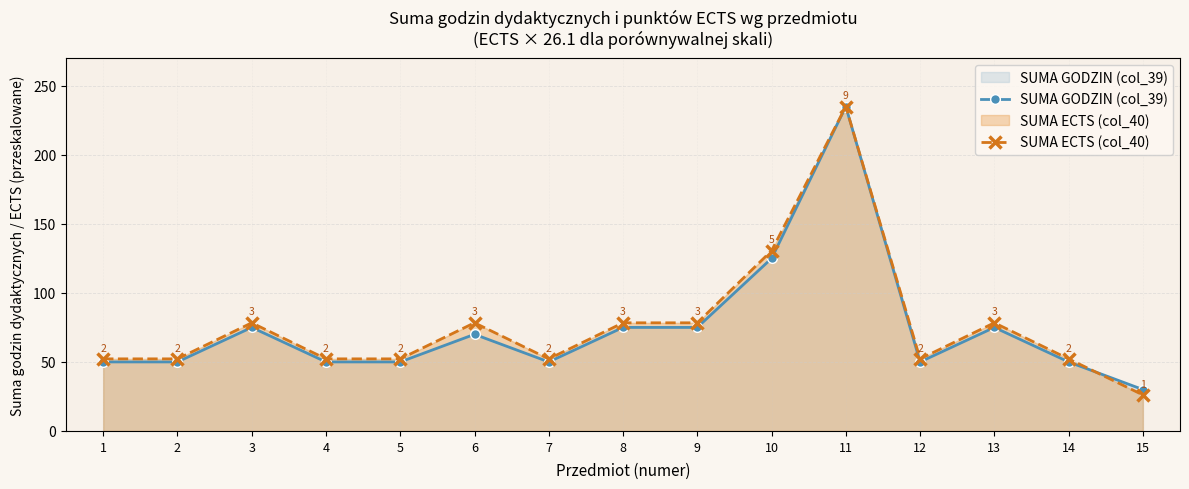

After their last crossing, which series has the higher values: SUMA ECTS (col_40) or SUMA GODZIN (col_39)?

SUMA GODZIN (col_39)